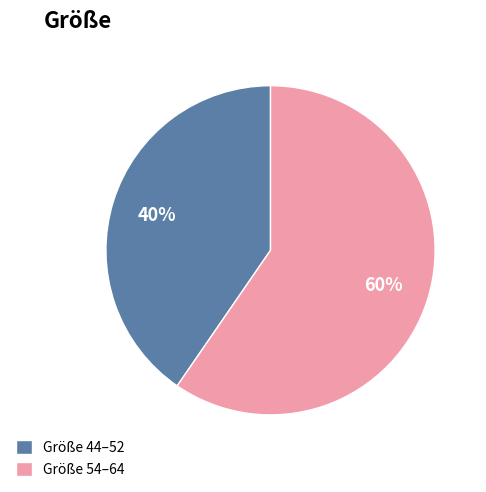

Do Größe 44–52 and Größe 54–64 together represent more than half of the pie?

Yes